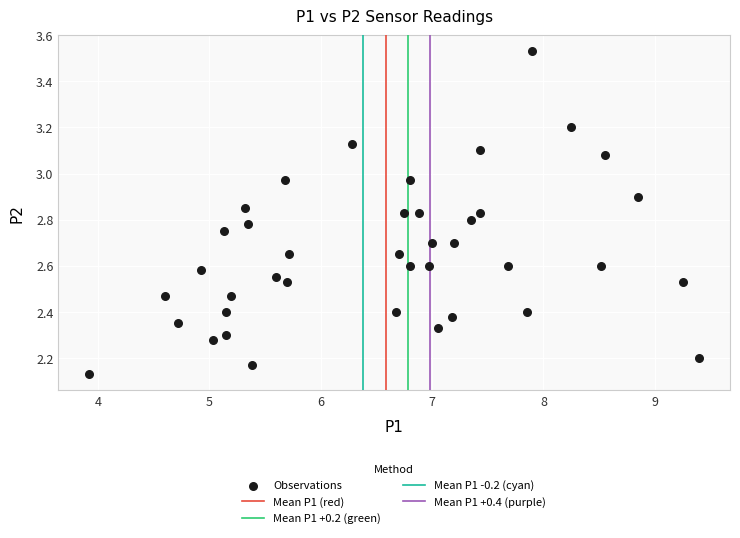

What is the range of X values (max minus min)?

5.5